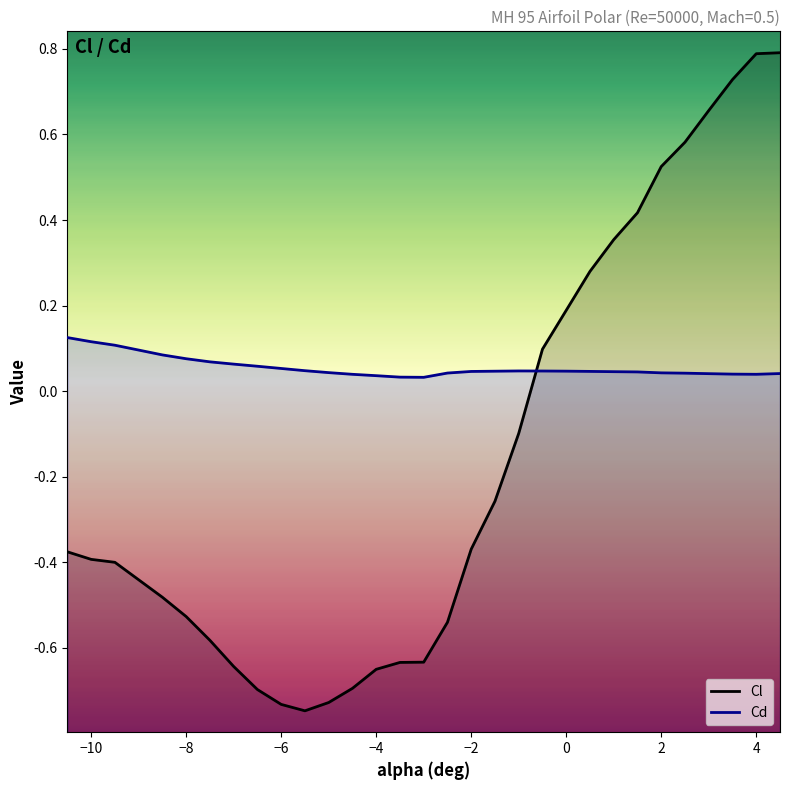

How many lines are shown in the chart?

2